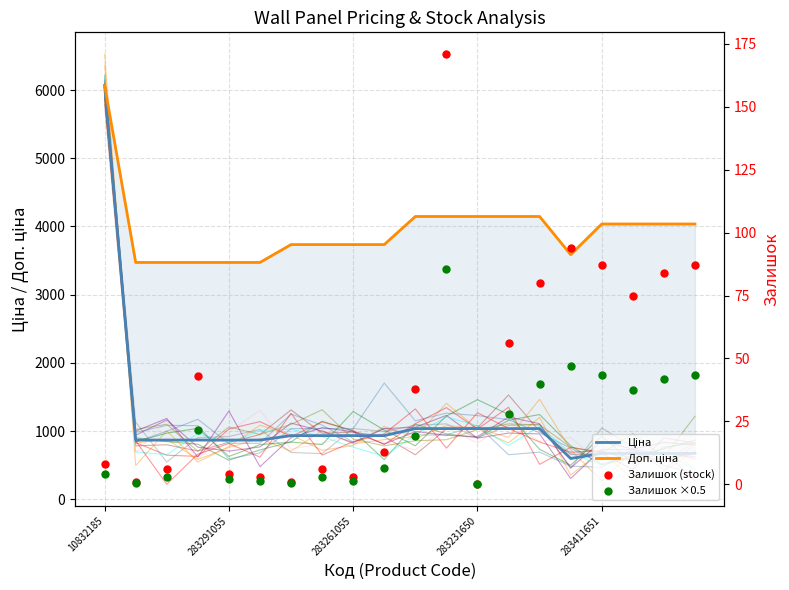

What are all the series names shown in the legend?

Ціна, Доп. ціна, Залишок (stock), Залишок ×0.5